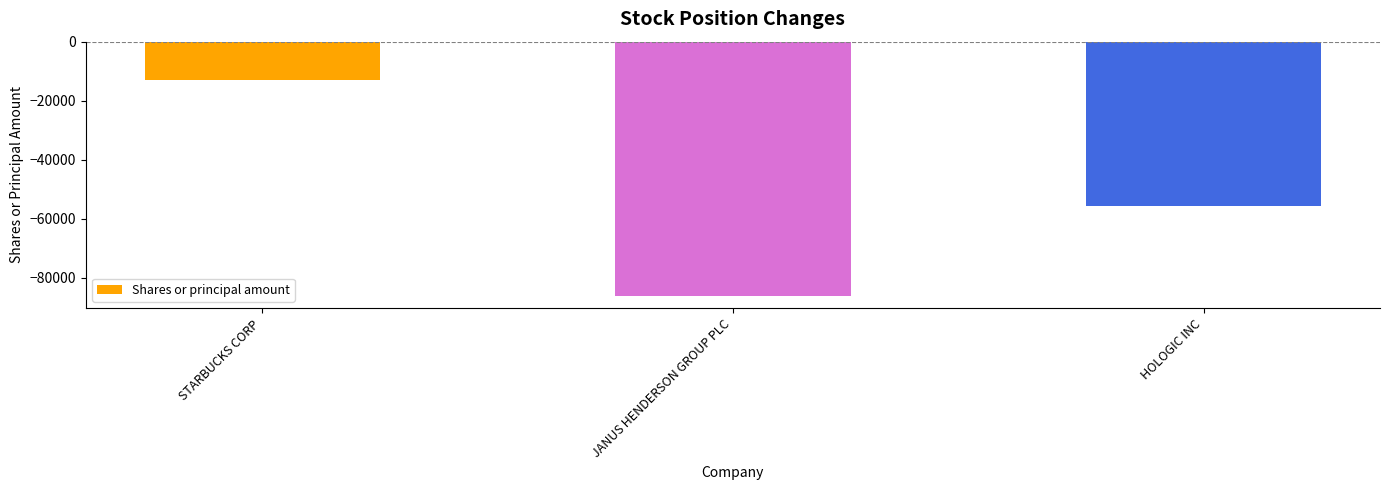

What is the label of the 2nd bar from the left?

JANUS HENDERSON GROUP PLC